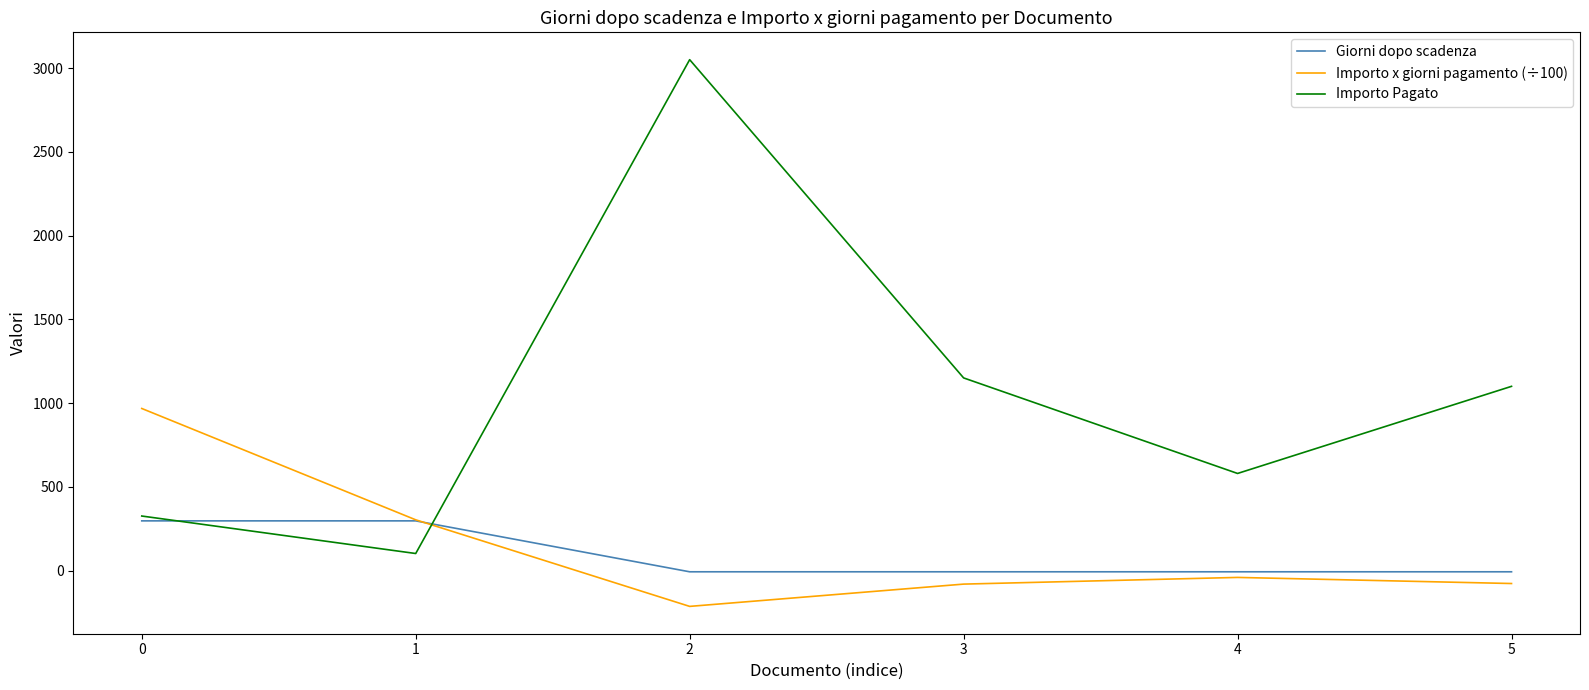

What is the spread (max minus min) of values at 0?

670.9